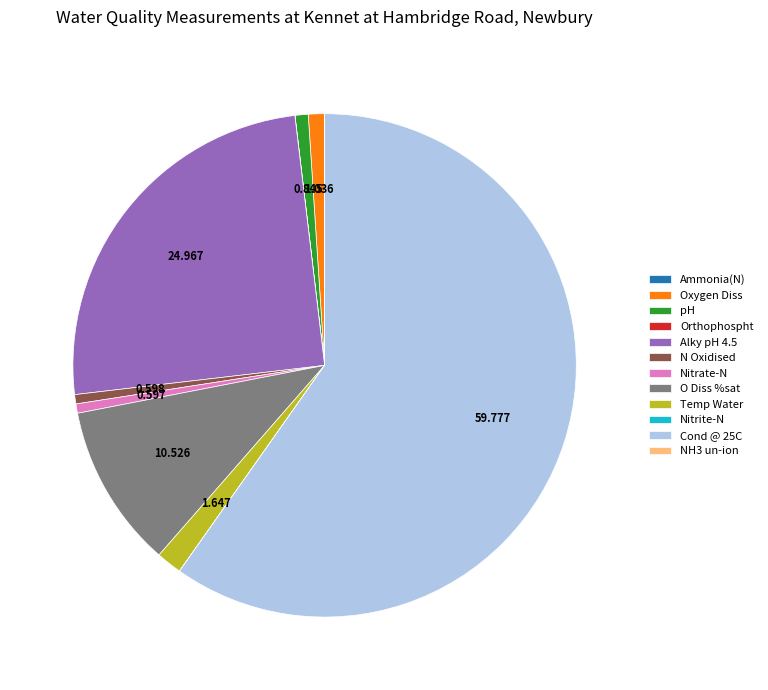

Does Cond @ 25C represent more than half of the total?

Yes